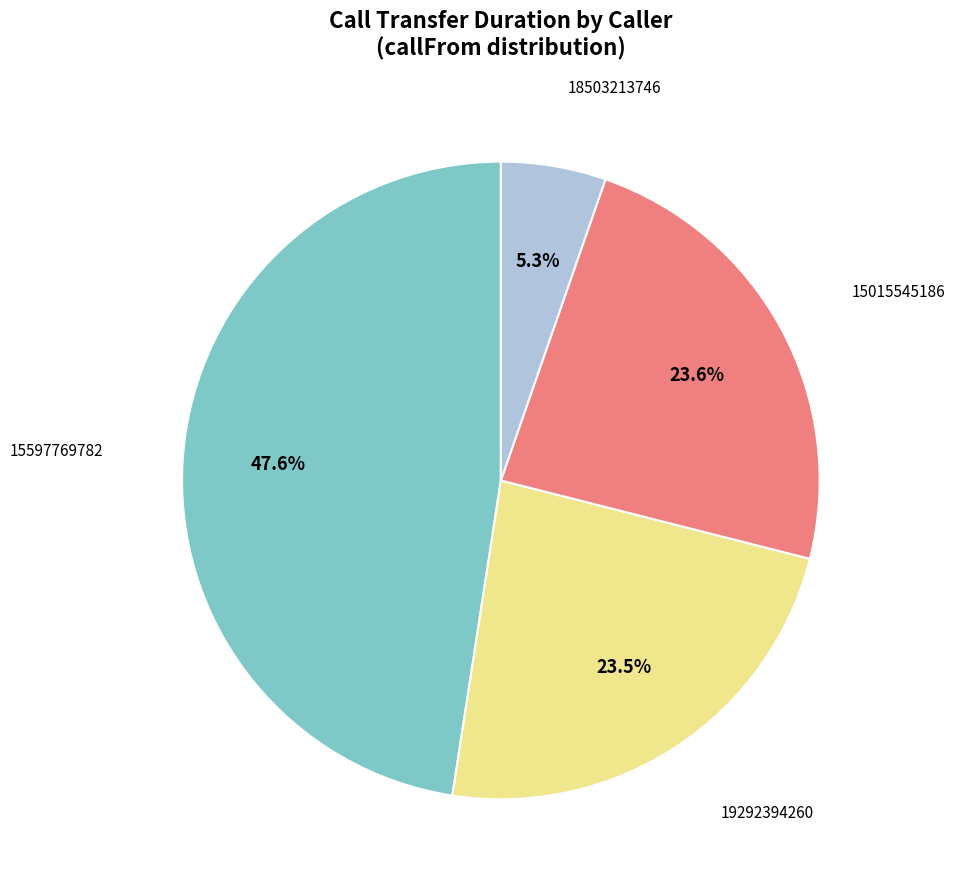

To the nearest percent, what is the difference between the largest and smallest slice percentages?

42%